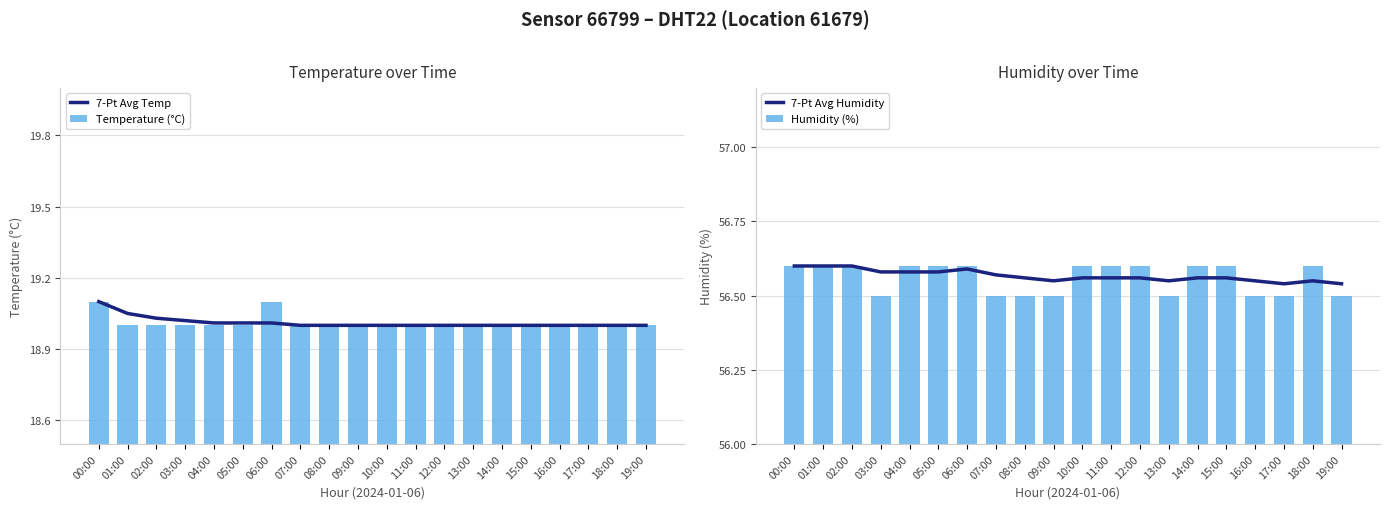

What is the label of the 2nd bar from the left?

01:00